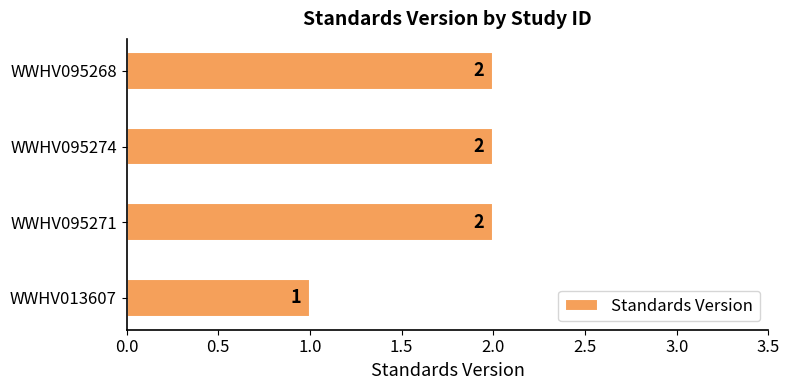

Is it true that the value at WWHV013607 is 1?

True